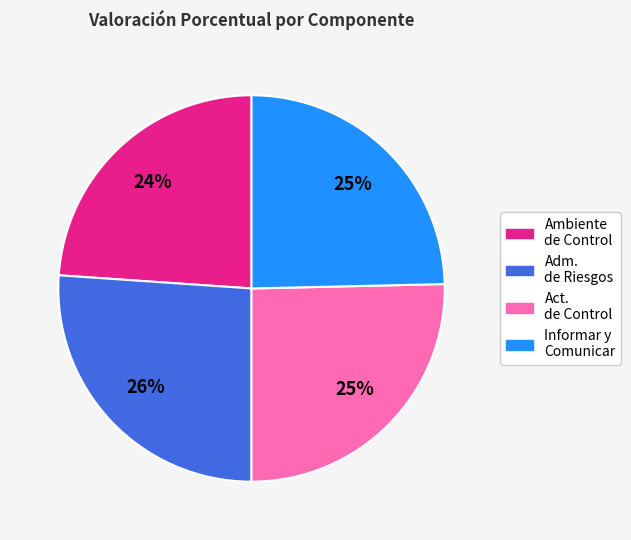

Is there a majority slice in this chart?

No